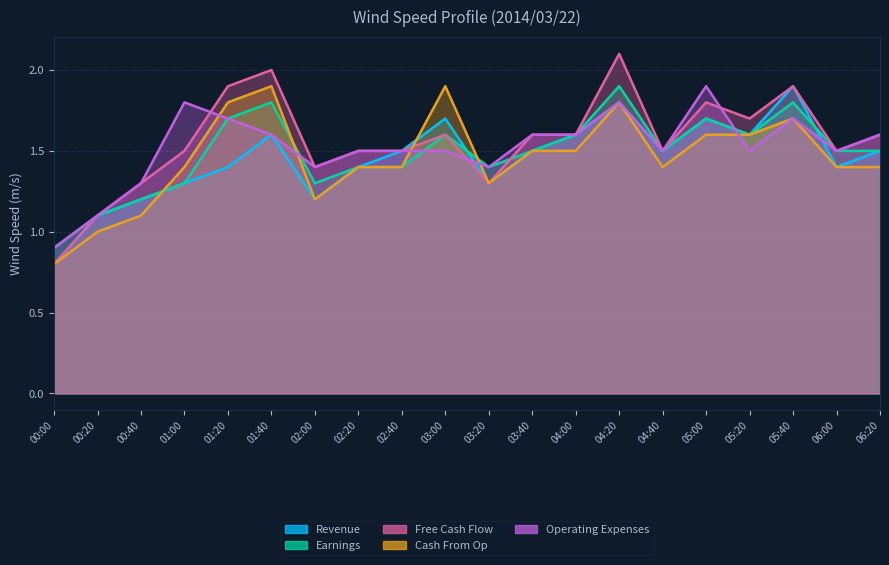

Reading left to right, extract all data points from this chart.

Revenue: 0.8	1.1	1.2	1.3	1.4	1.6	1.2	1.4	1.5	1.7	1.3	1.5	1.6	1.8	1.5	1.7	1.6	1.9	1.4	1.5
Earnings: 0.9	1.1	1.2	1.3	1.7	1.8	1.3	1.4	1.4	1.6	1.4	1.5	1.6	1.9	1.5	1.7	1.6	1.8	1.5	1.5
Free Cash Flow: 0.8	1.1	1.3	1.5	1.9	2.0	1.4	1.5	1.5	1.6	1.3	1.6	1.6	2.1	1.5	1.8	1.7	1.9	1.5	1.6
Cash From Op: 0.8	1.0	1.1	1.4	1.8	1.9	1.2	1.4	1.4	1.9	1.3	1.5	1.5	1.8	1.4	1.6	1.6	1.7	1.4	1.4
Operating Expenses: 0.9	1.1	1.3	1.8	1.7	1.6	1.4	1.5	1.5	1.5	1.4	1.6	1.6	1.8	1.5	1.9	1.5	1.7	1.5	1.6